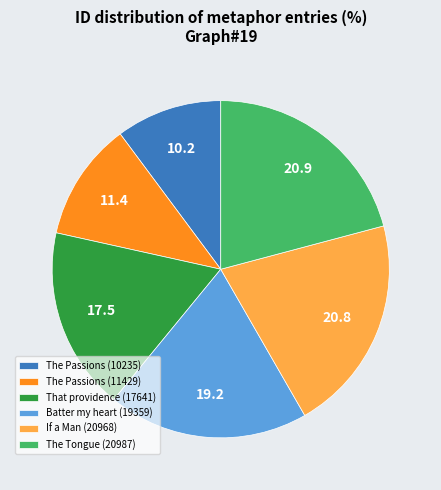

True or false: The Tongue (20987) accounts for 36% of the total.

False